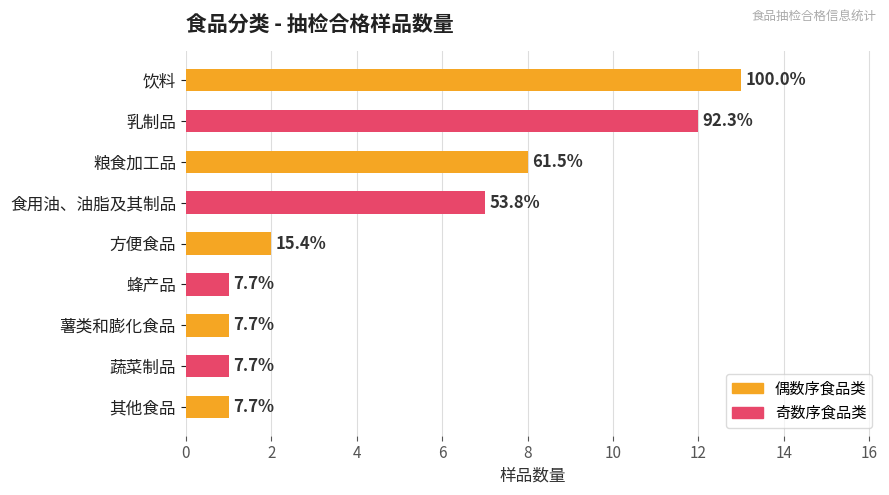

How many bars are there in total?

9